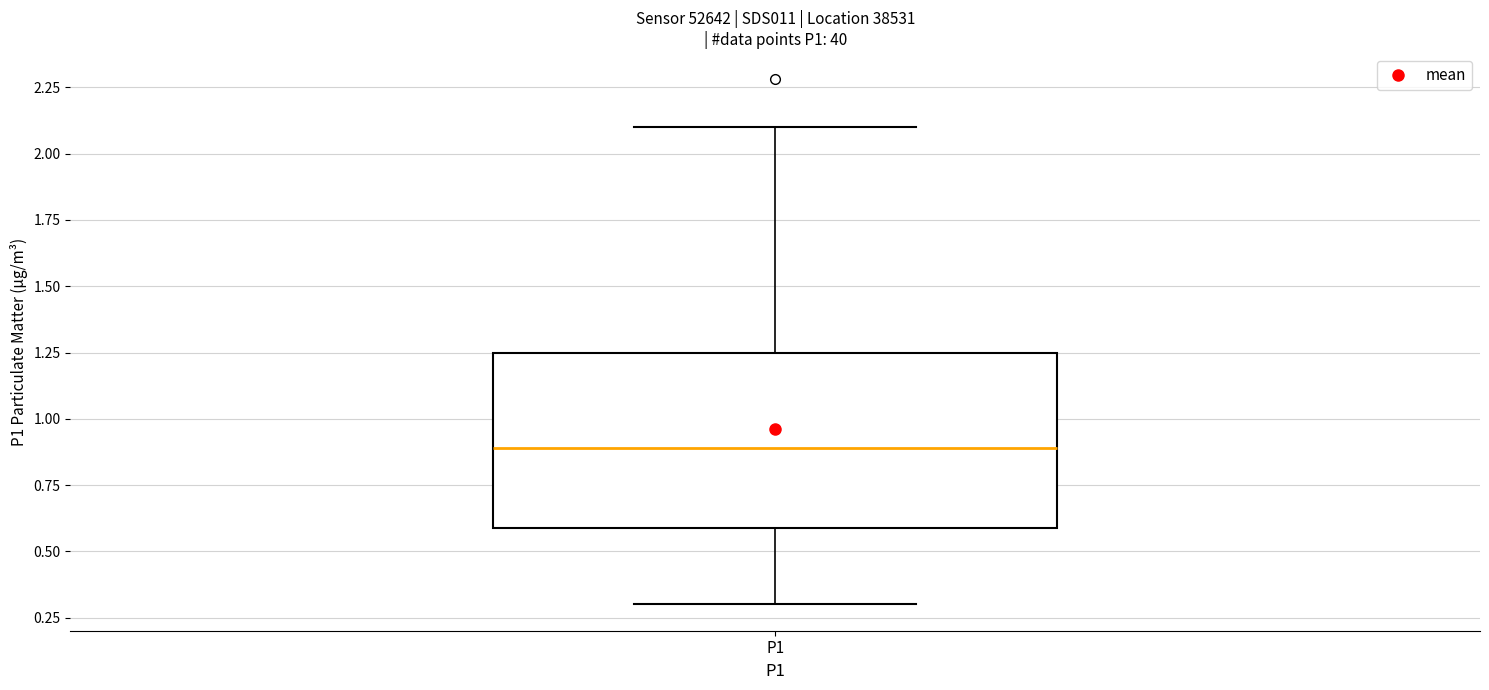

Transcribe this box plot: give where the median line is, the range the box spans, and where the two whiskers end, as read against the y-axis. The values are not printed on the chart, so give them approximately, as read against the axis.

median 0.90, box 0.60 to 1.25, whiskers 0.30 to 2.10